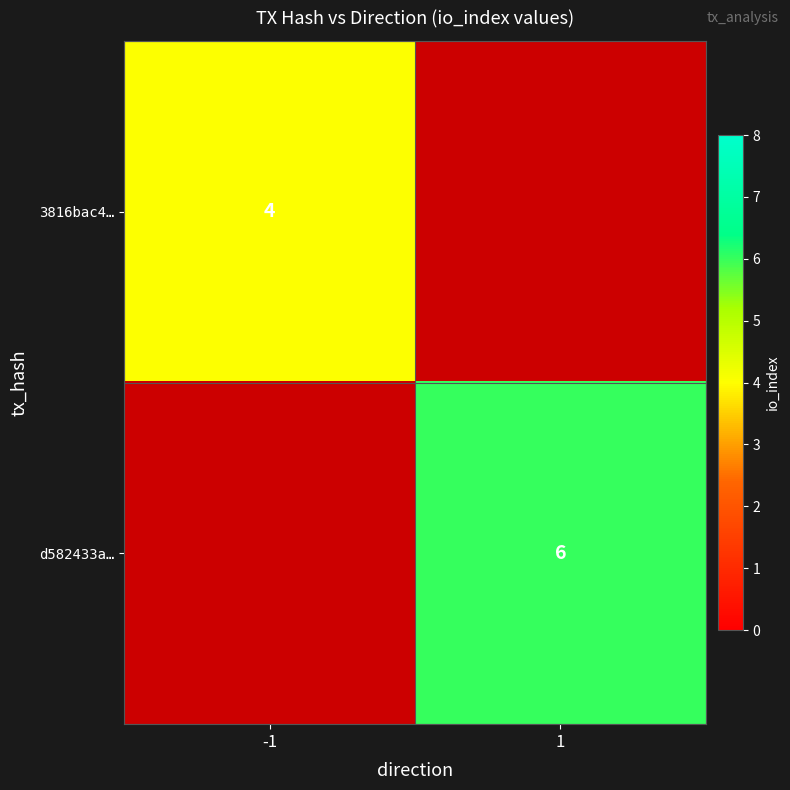

The 3816bac4… series shows 7 at -1. True or false?

False